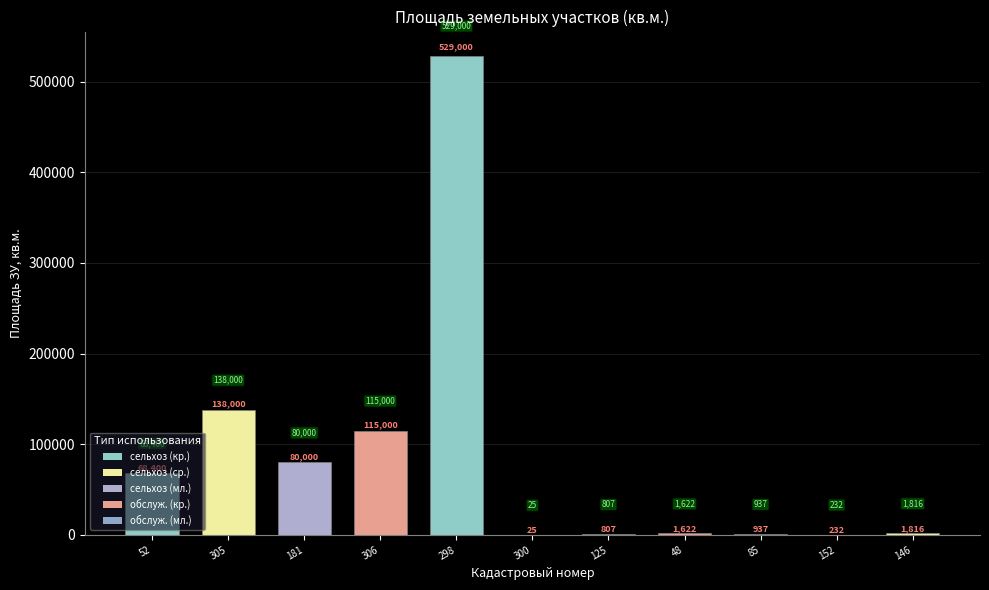

Is it true that the value at 85 is 937.0?

True